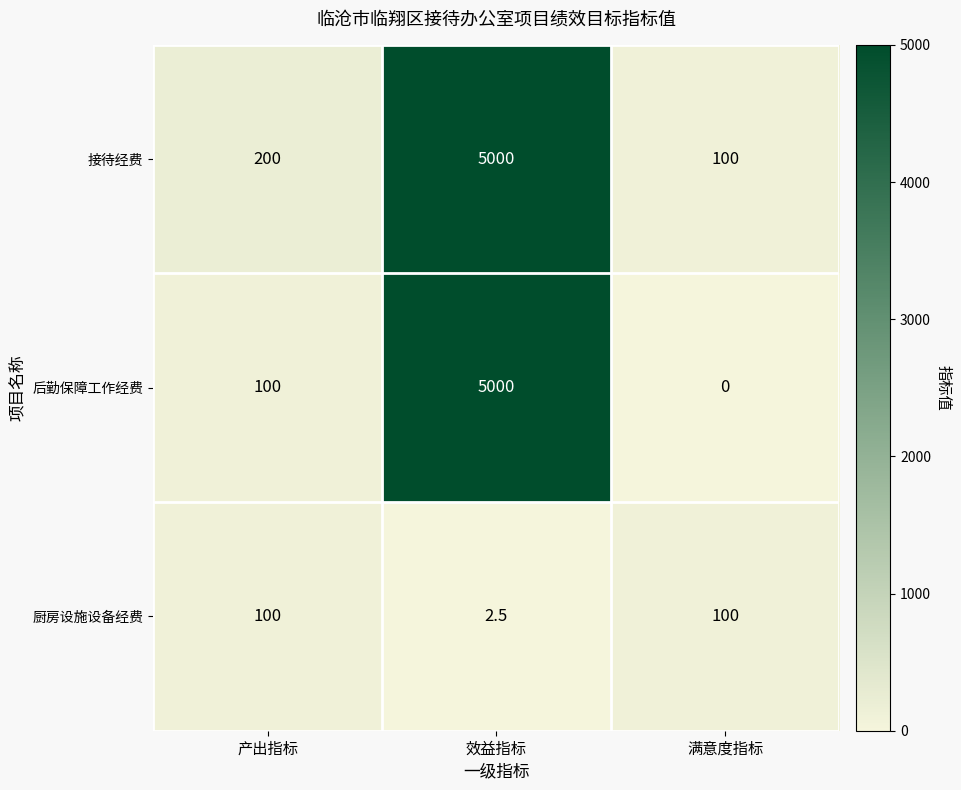

Which series has the largest range (max minus min)?

后勤保障工作经费